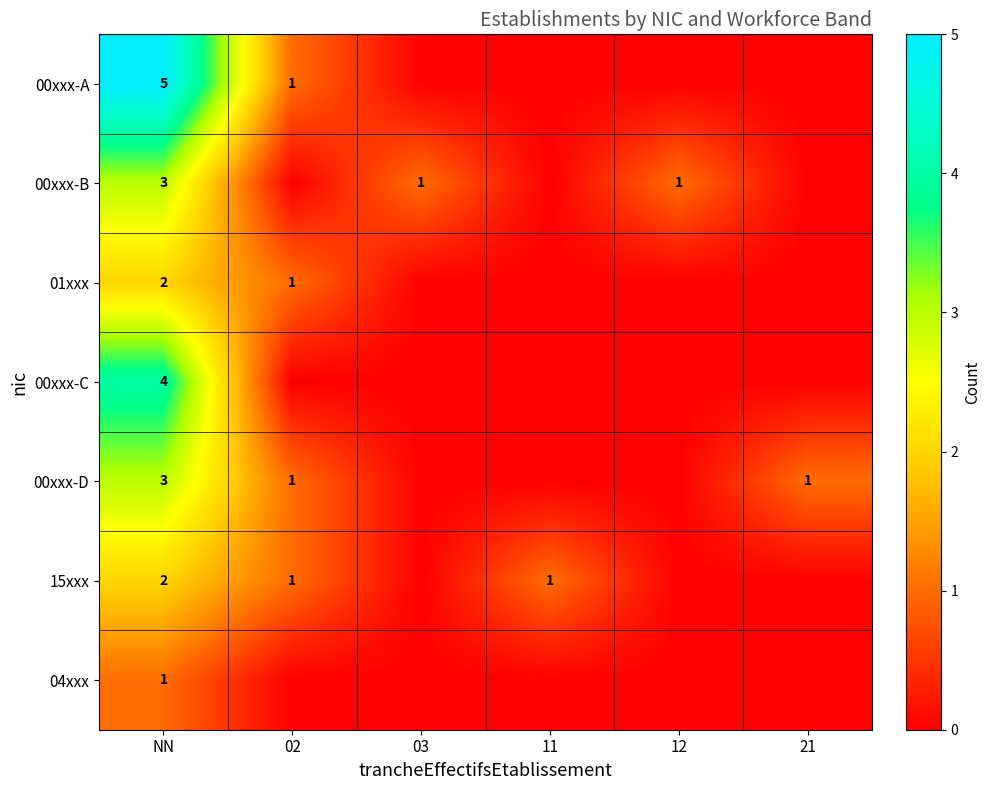

The value of 15xxx at 11 is 2. True or false?

False